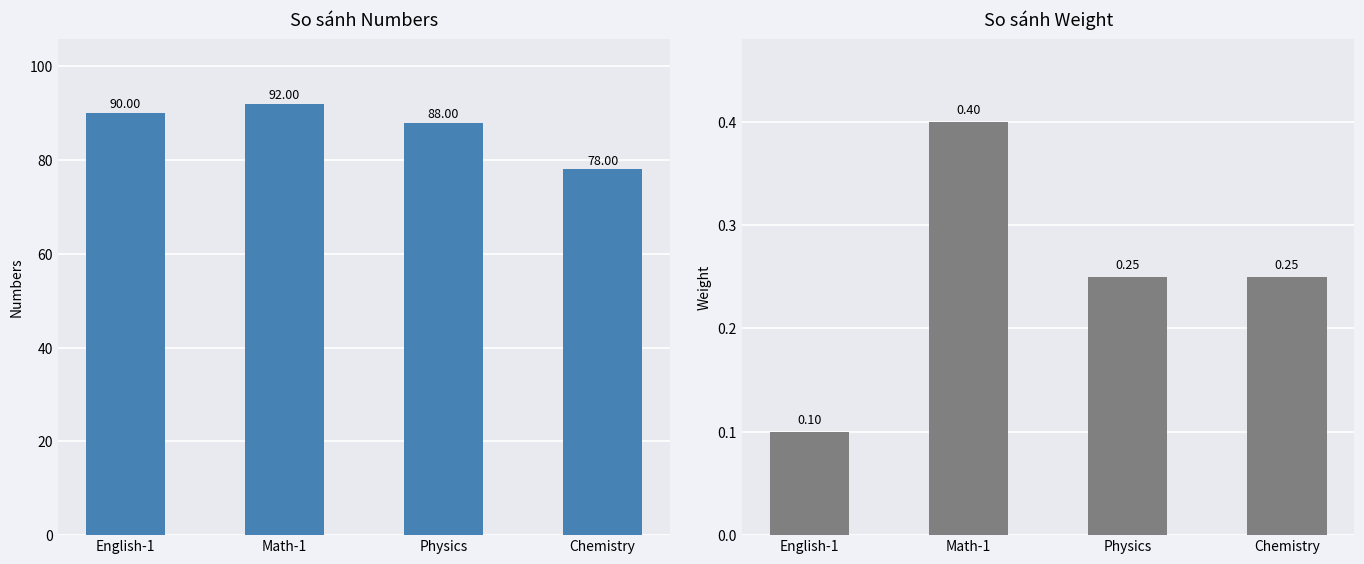

What is the label of the 1st bar from the left?

English-1